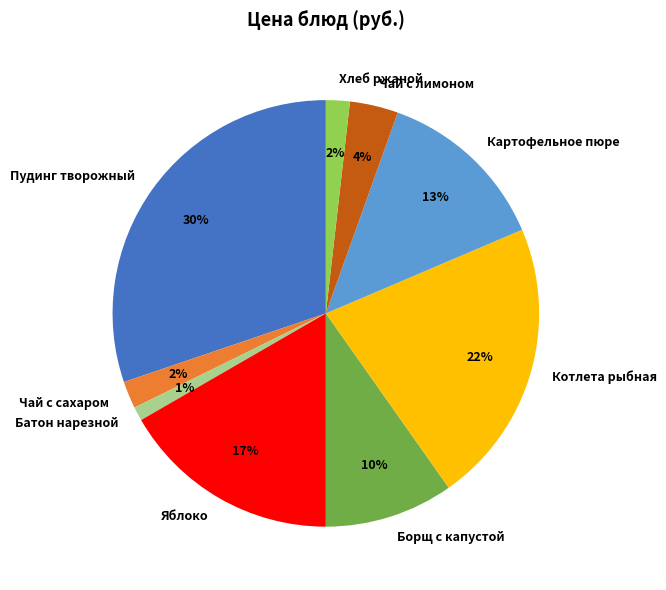

Count the number of slices in the pie.

9